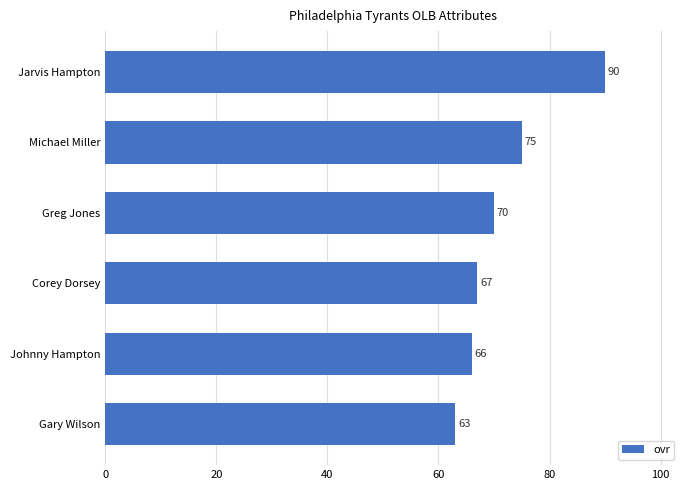

Does the chart contain any negative values?

No